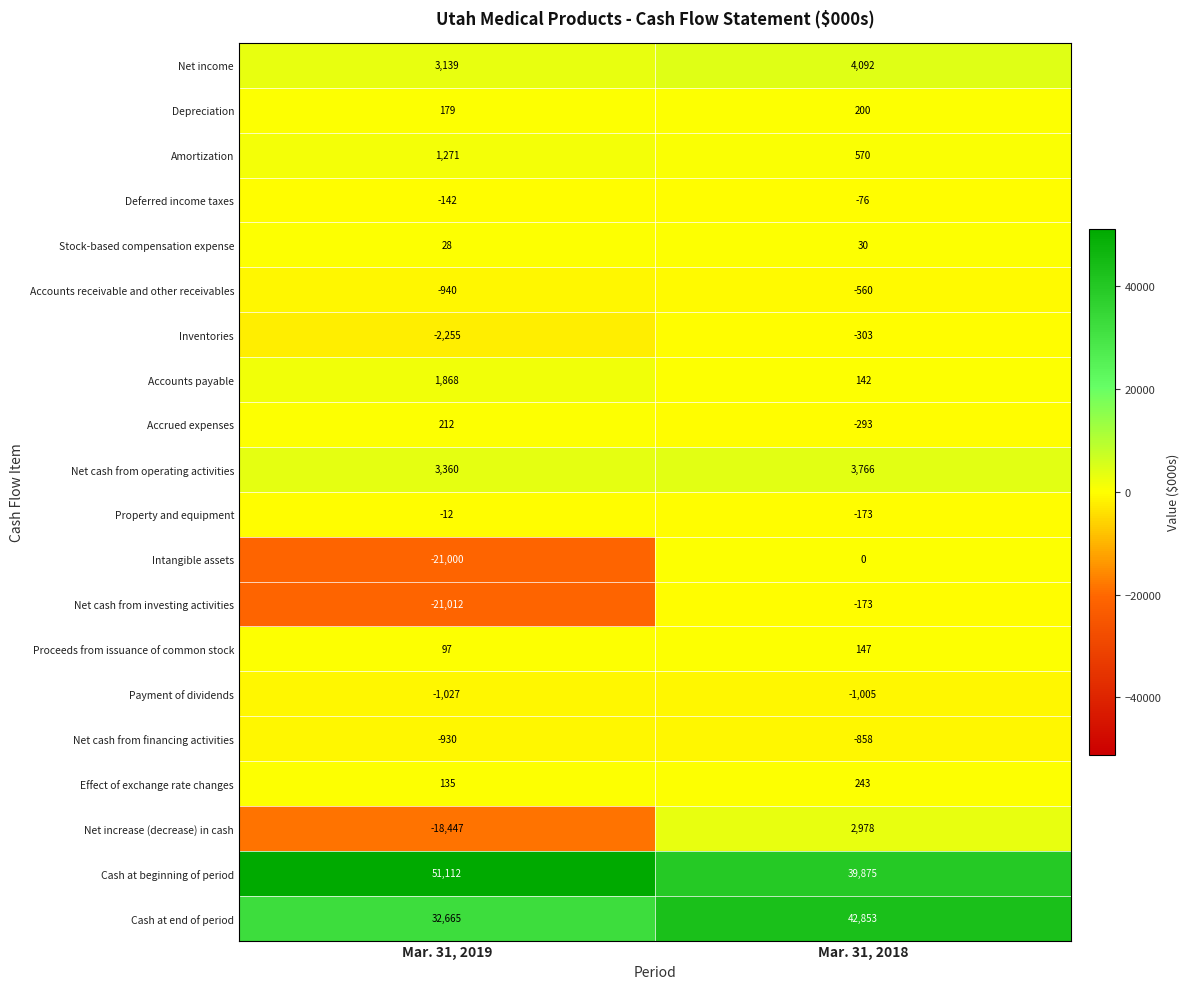

What value does the Accounts payable series have at Mar. 31, 2019, to the nearest 10?

1870